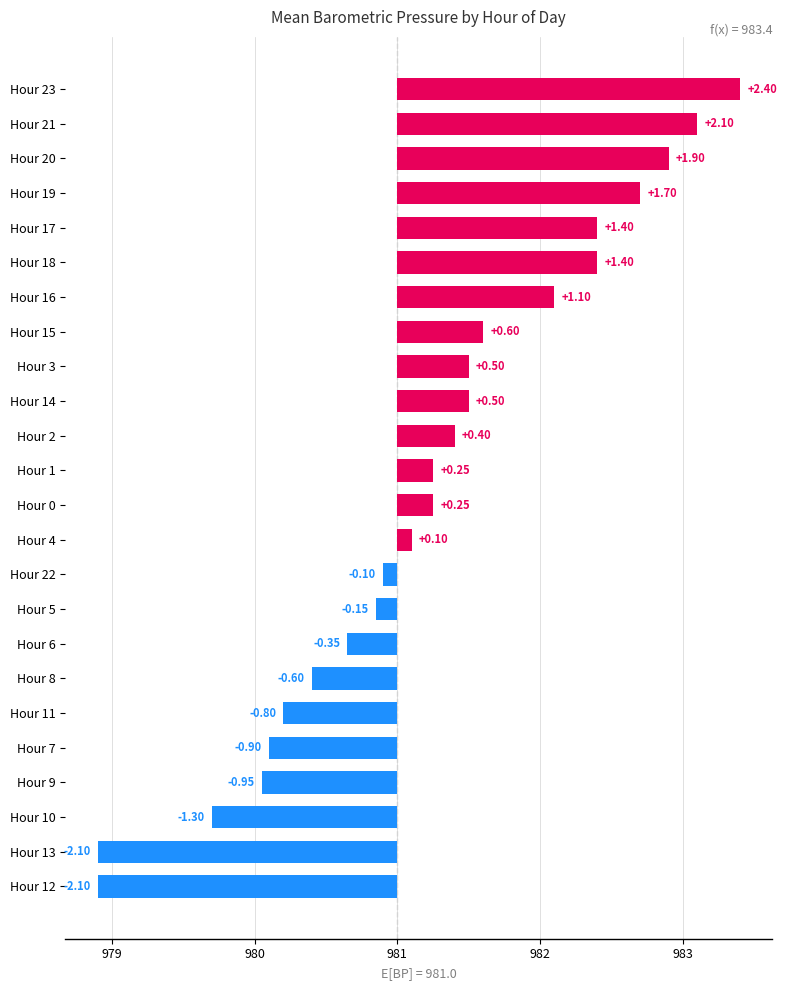

Is it true that the value at Hour 14 is 0.9?

False